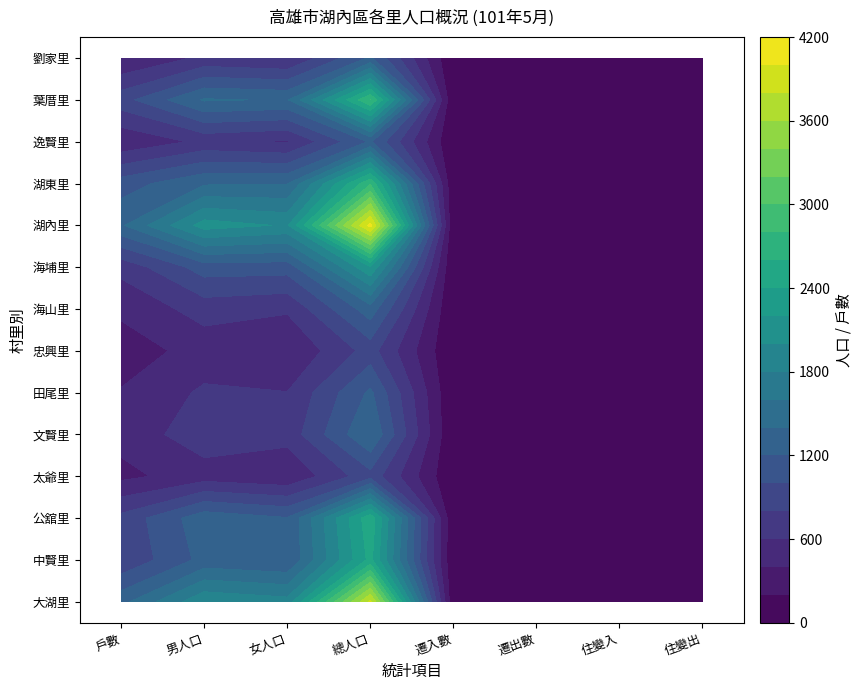

Reading left to right, transcribe all the data shown in this chart.

大湖里: 1335	1968	1876	3844	15	11	9	1
中賢里: 829	1264	1199	2463	6	9	11	12
公舘里: 860	1328	1213	2541	13	5	3	11
太爺里: 349	500	426	926	4	5	1	5
文賢里: 462	725	675	1400	2	2	5	0
田尾里: 414	634	605	1239	4	1	6	2
忠興里: 302	475	407	882	2	1	0	2
海山里: 439	686	627	1313	1	1	0	9
海埔里: 663	1097	1085	2182	2	3	2	5
湖內里: 1374	2095	1978	4073	10	36	10	5
湖東里: 1102	1374	1392	2766	17	10	5	0
逸賢里: 434	647	576	1223	6	5	0	1
葉厝里: 919	1421	1381	2802	7	9	8	6
劉家里: 394	645	587	1232	5	0	1	2